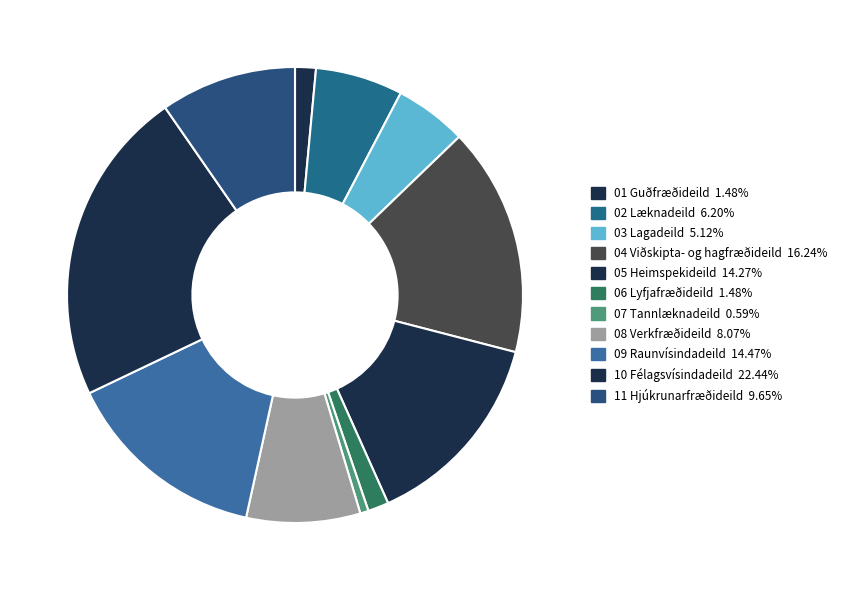

Is 02 Læknadeild the majority of the pie?

No